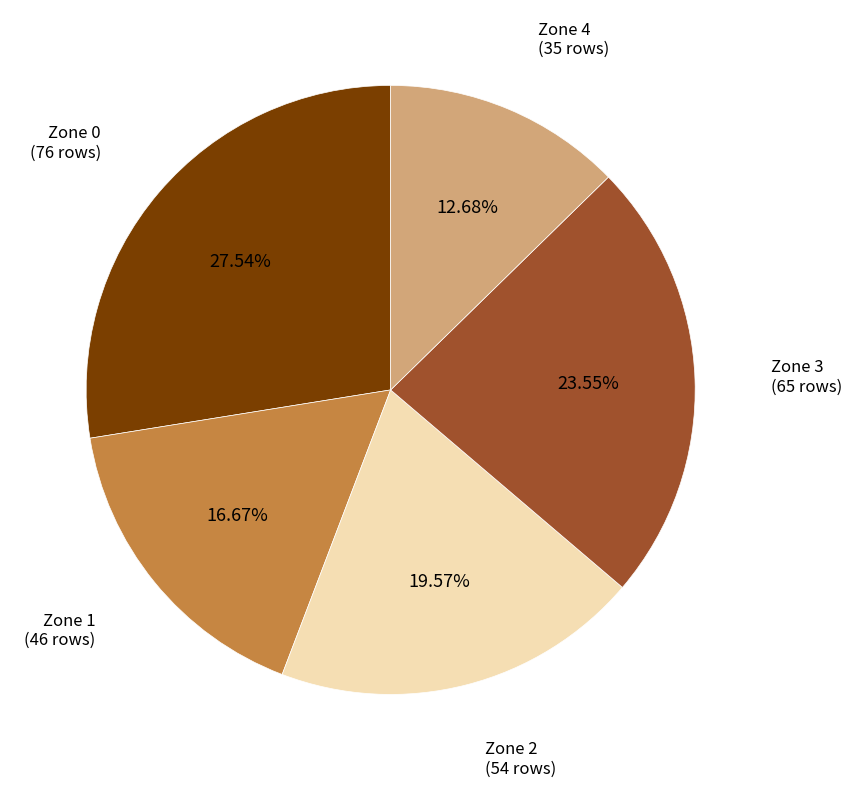

Does any single category account for the majority?

No